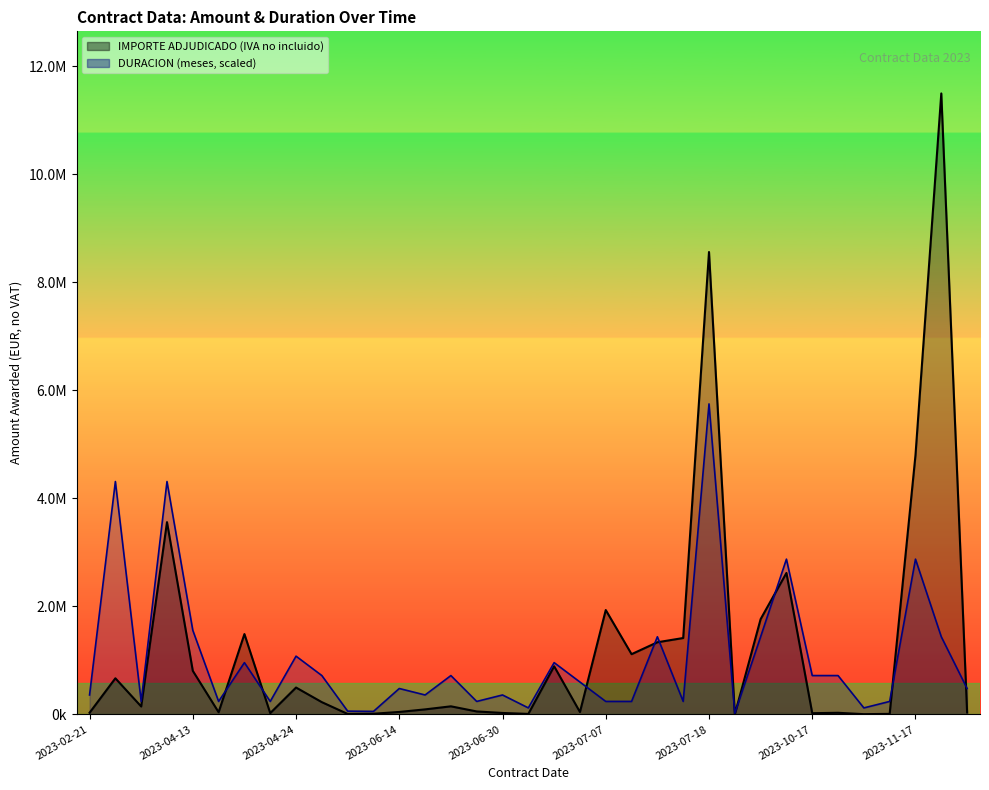

At which category is the sum across all series the highest?

2023-07-18